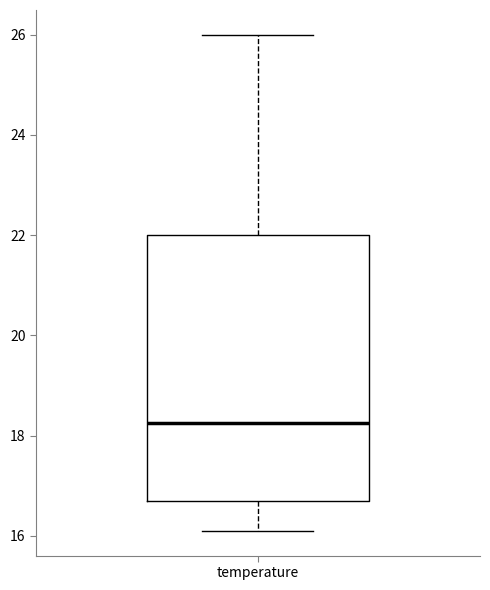

Transcribe this box plot: give where the median line is, the range the box spans, and where the two whiskers end, as read against the y-axis. The values are not printed on the chart, so give them approximately, as read against the axis.

median 18.2, box 16.8 to 22.0, whiskers 16.2 to 26.0